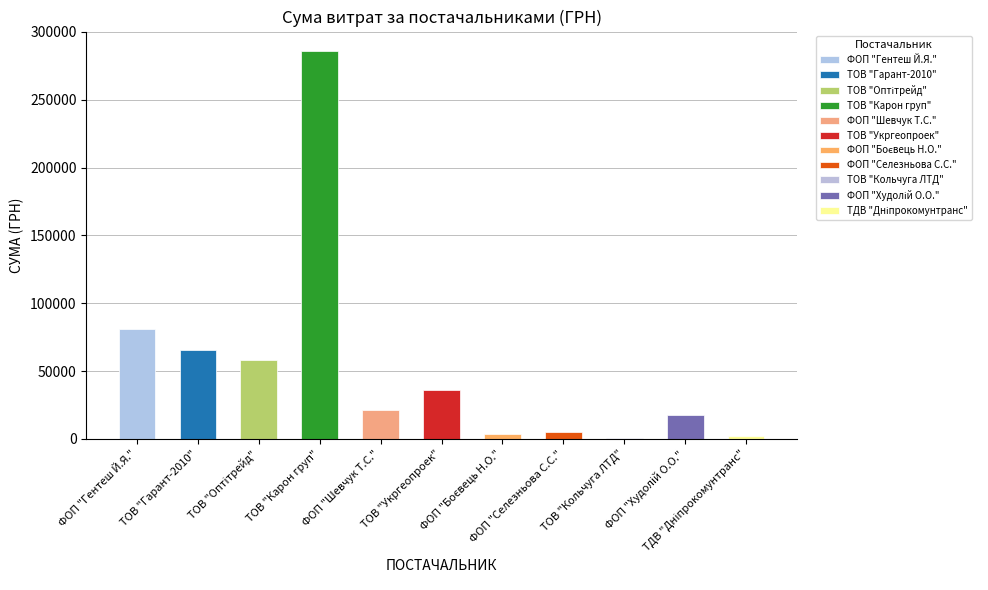

The value at ФОП "Шевчук Т.С." is 4825.3. True or false?

False